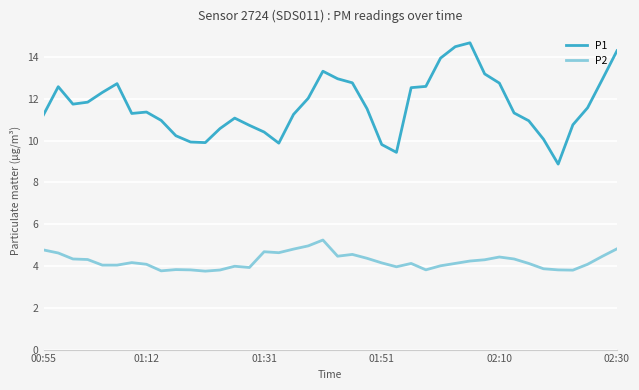

True or false: P1 and P2 cross at least once.

False